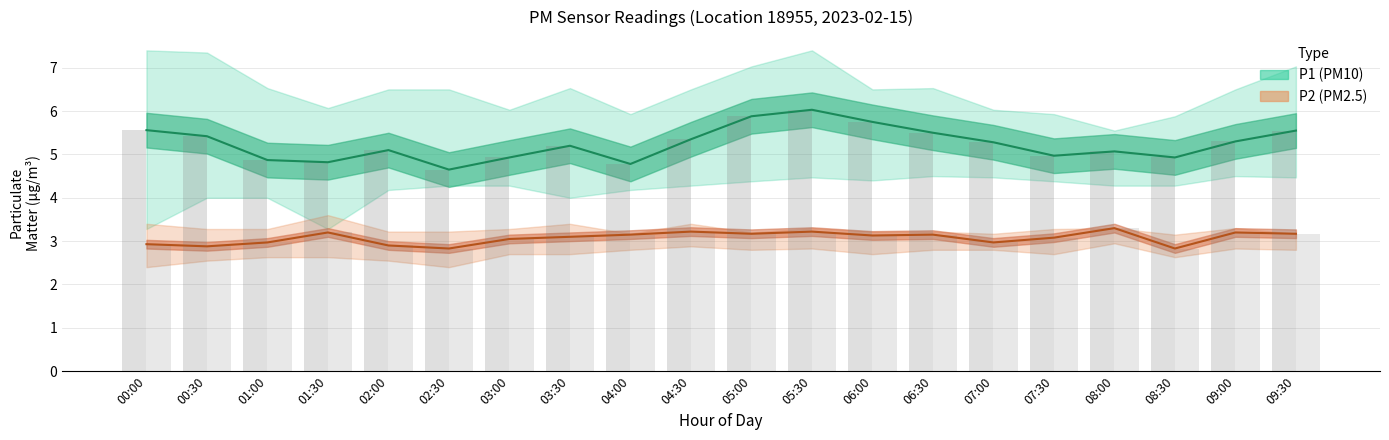

What is the difference between the P1 values at 07:00 and 08:00?

0.2